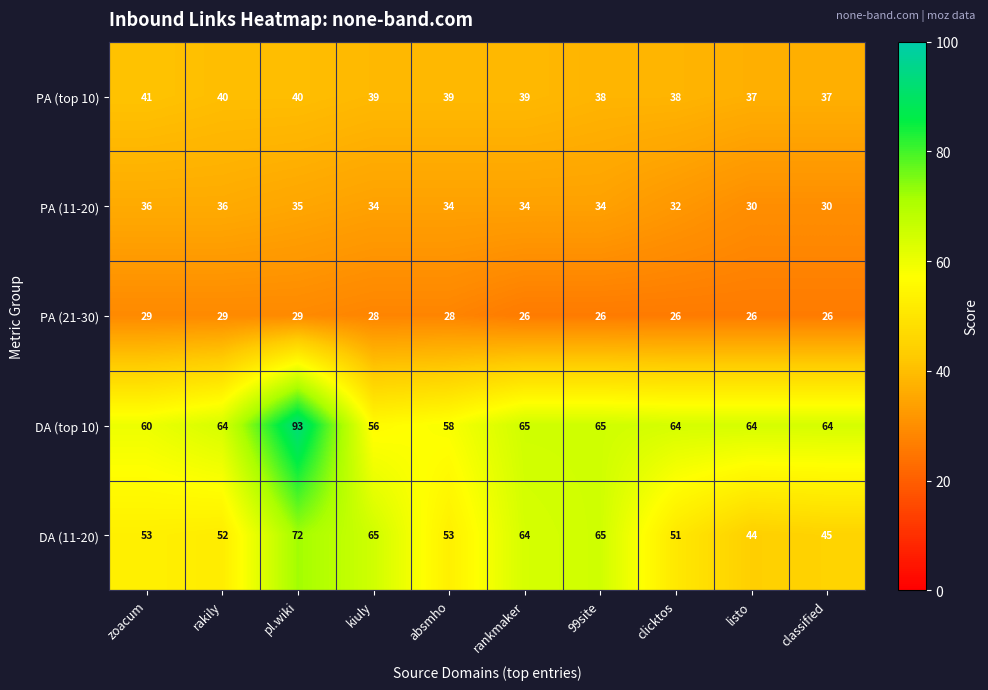

The PA (11-20) series shows 8 at pl.wiki. True or false?

False